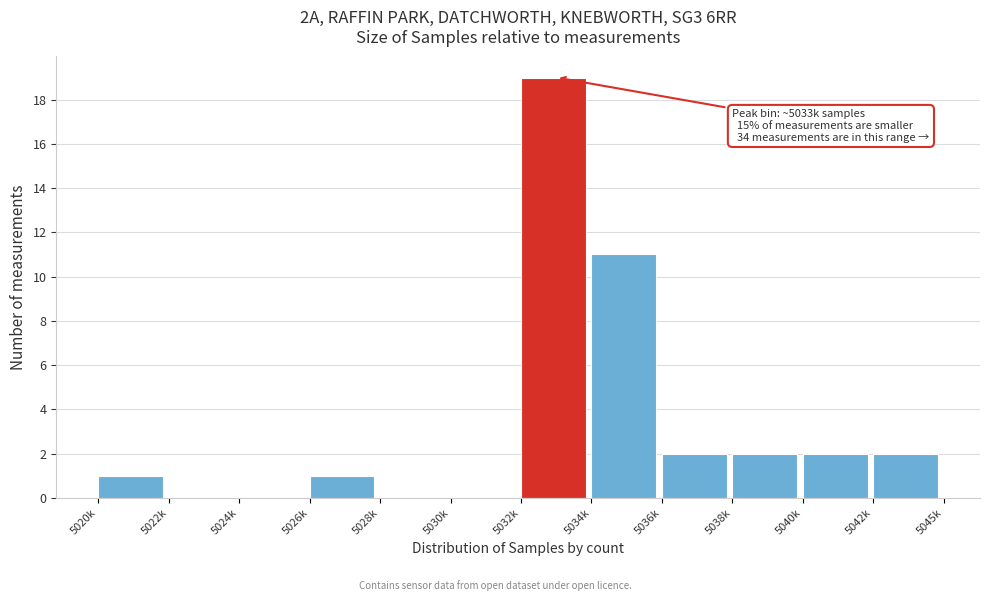

Reading left to right, extract all data points from this chart.

5020k=1	5022k=0	5024k=0	5026k=1	5028k=0	5030k=0	5032k=19	5034k=11	5036k=2	5038k=2	5040k=2	5042k=2